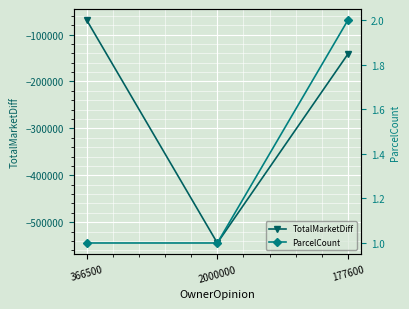

At how many categories does at least one series exceed -446474?

3